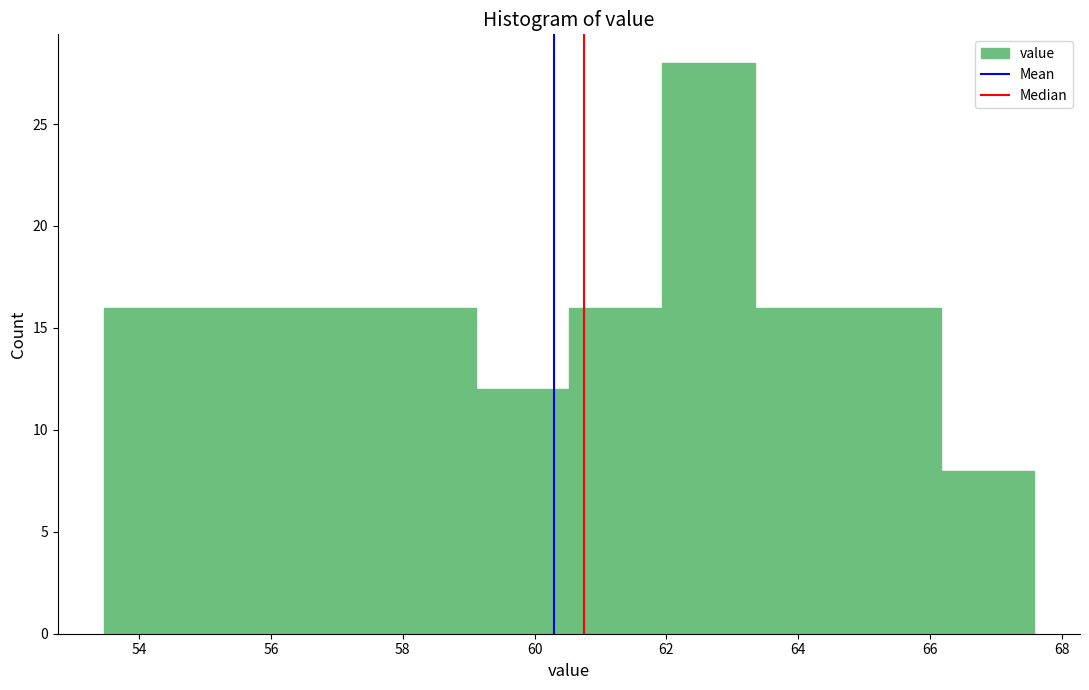

Reading left to right, transcribe this chart: for each bar, give the range it covers on the x-axis and its height. Neither the bar edges nor the heights are printed on the chart, so give them approximately, as read against the axes.

53.4 to 54.8: 16
54.8 to 56.2: 16
56.2 to 57.8: 16
57.8 to 59.2: 16
59.2 to 60.6: 12
60.6 to 62.0: 16
62.0 to 63.4: 28
63.4 to 64.8: 16
64.8 to 66.2: 16
66.2 to 67.6: 8